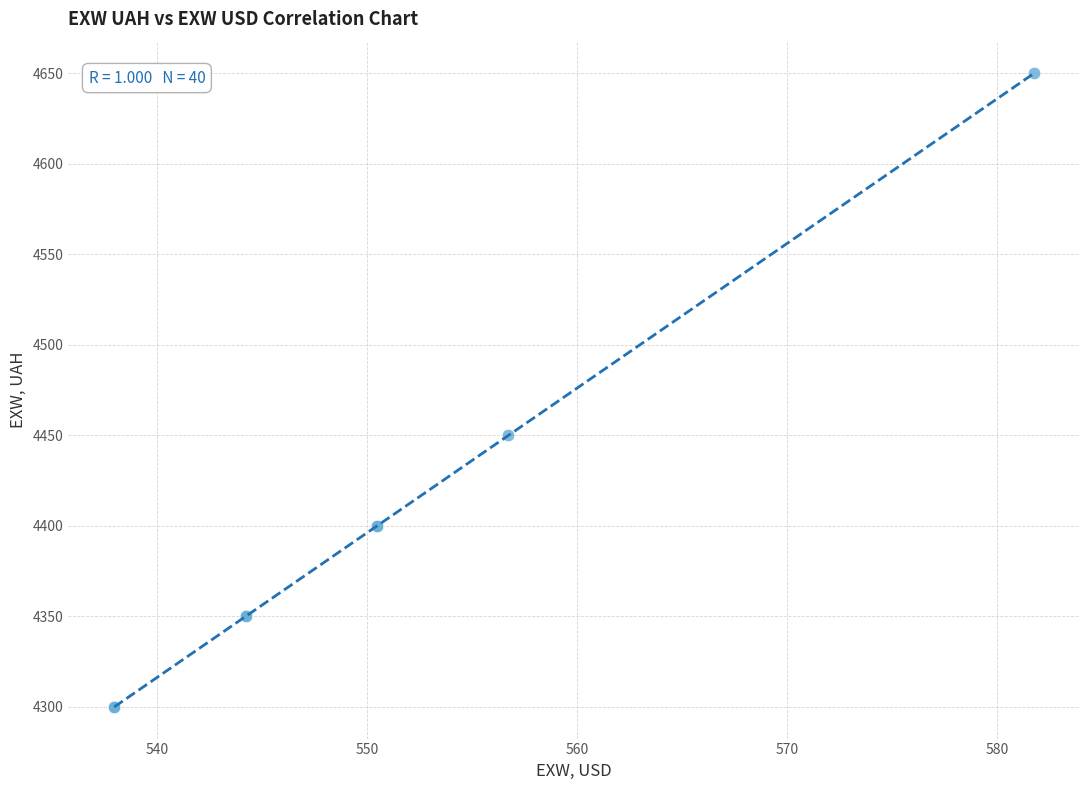

What Y value in the scatter plot is closest to 4475?

4450